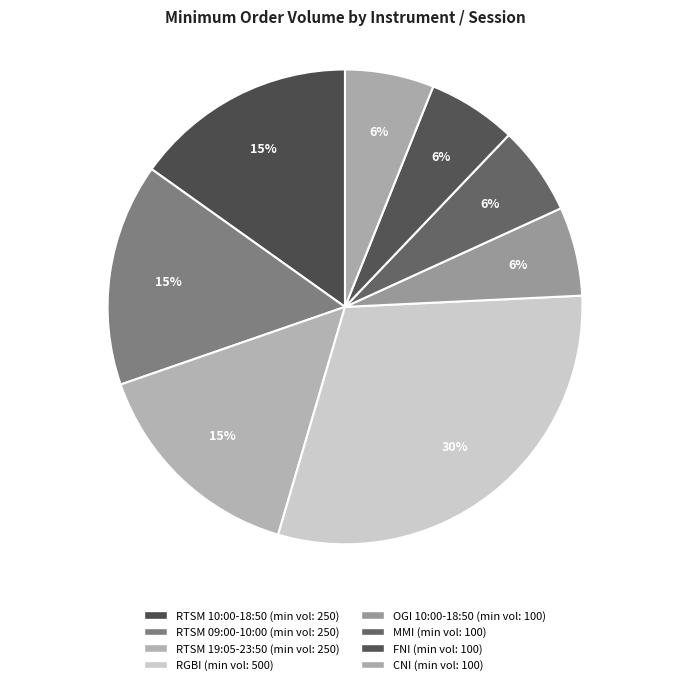

How many segments does this pie chart have?

8